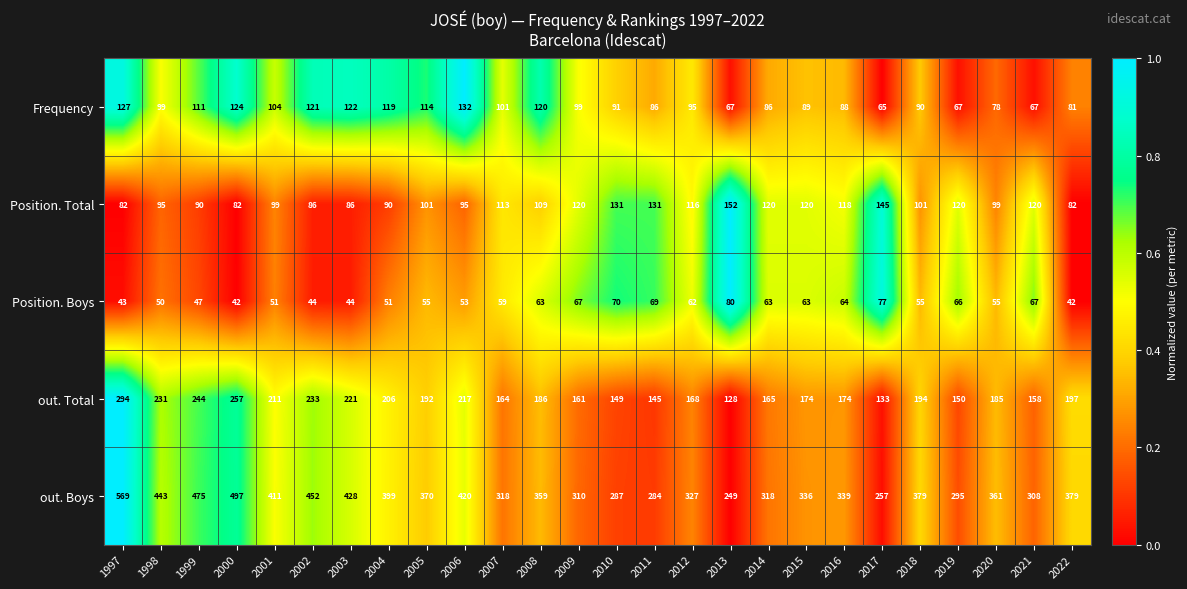

What is the average value of the out. Total series?

190